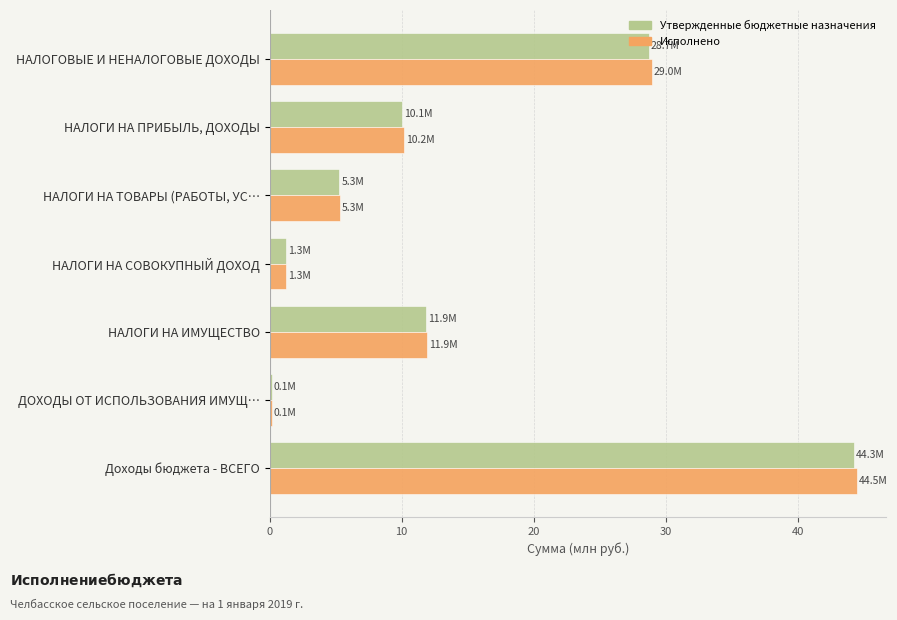

Which series changed the most between НАЛОГИ НА ИМУЩЕСТВО and ДОХОДЫ ОТ ИСПОЛЬЗОВАНИЯ ИМУЩ…?

Исполнено